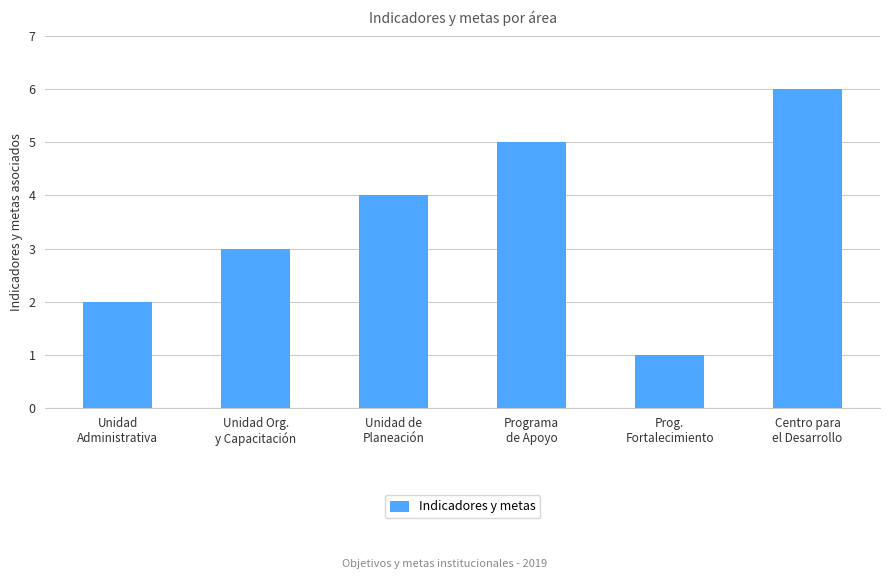

Reading left to right, transcribe all the data shown in this chart.

2	3	4	5	1	6